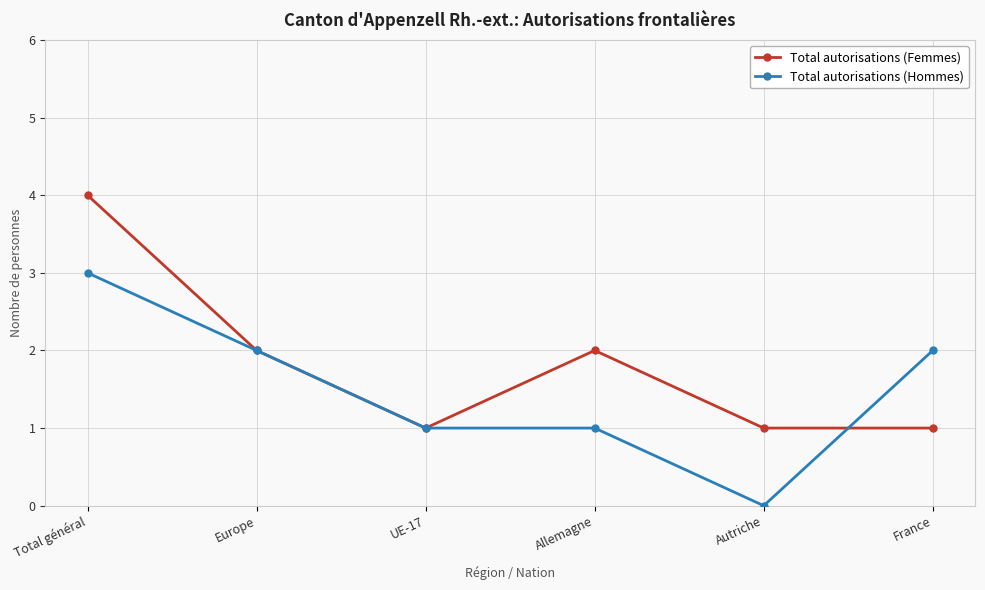

Reading left to right, list all the values displayed in this chart.

Total autorisations (Femmes): 4	2	1	2	1	1
Total autorisations (Hommes): 3	2	1	1	0	2